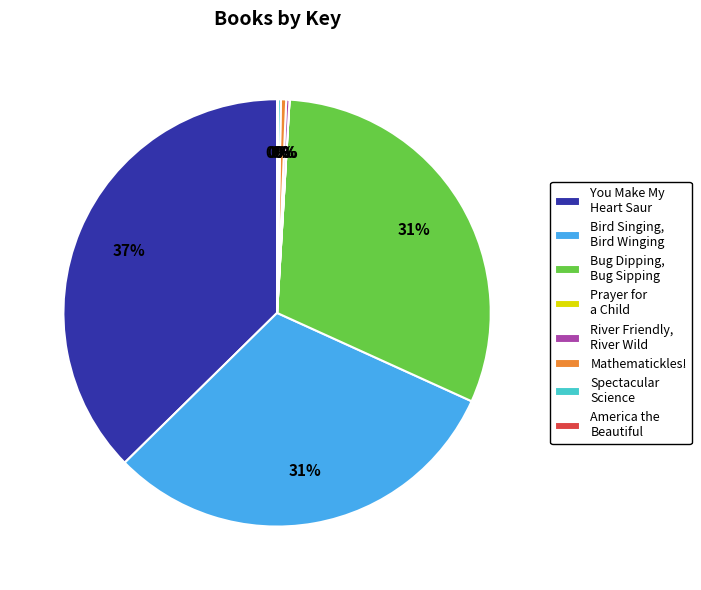

Approximately how many times larger is the value at You Make My Heart Saur compared to Bird Singing, Bird Winging?

1.2